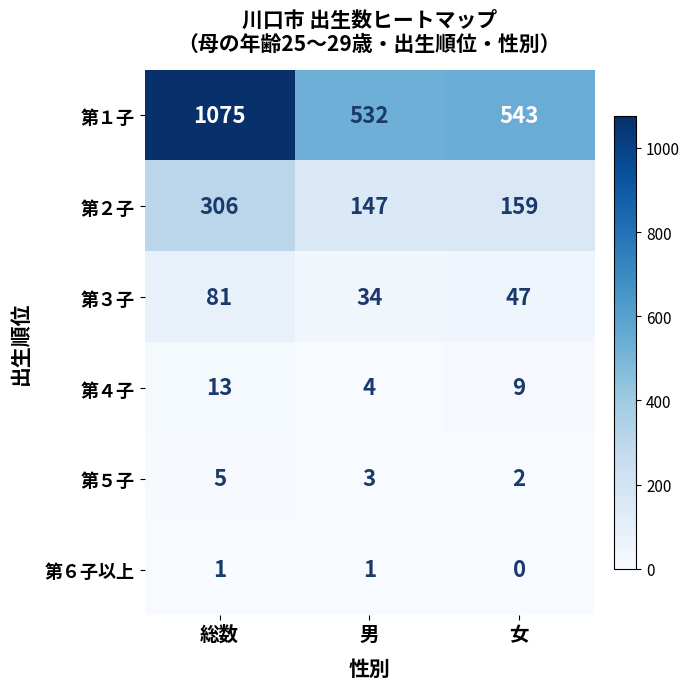

Reading right to left, extract all data points from this chart.

第１子: 女=543	男=532	総数=1075
第２子: 女=159	男=147	総数=306
第３子: 女=47	男=34	総数=81
第４子: 女=9	男=4	総数=13
第５子: 女=2	男=3	総数=5
第６子以上: 女=0	男=1	総数=1